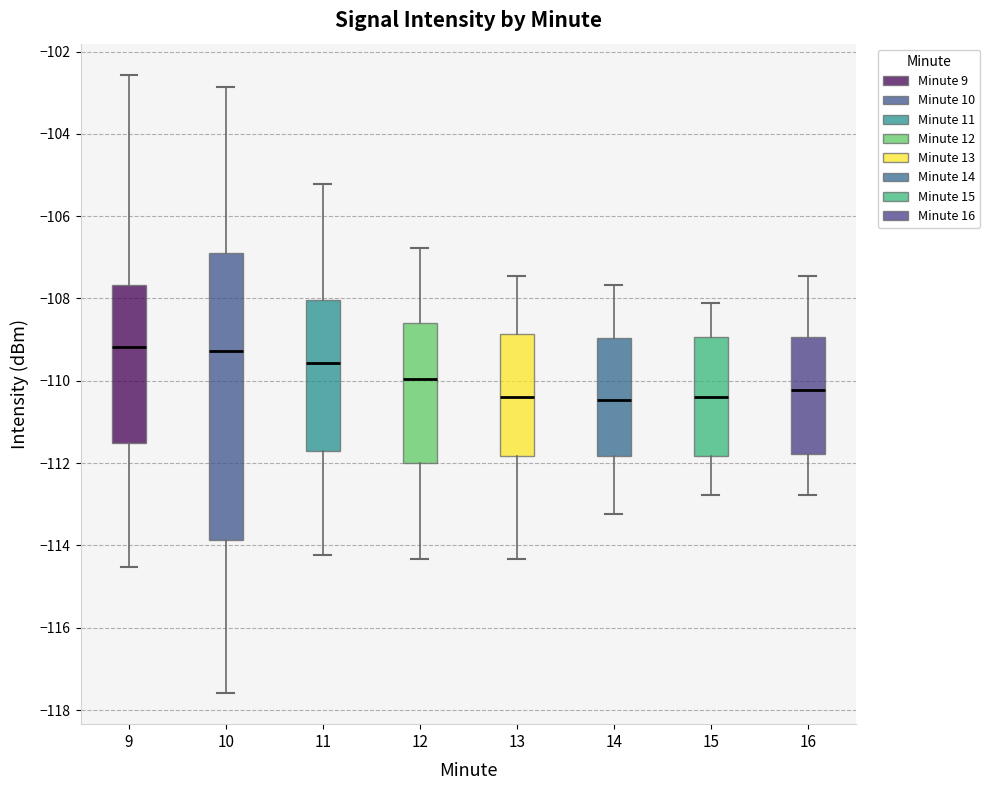

Reading left to right, transcribe this box plot: for each box, give where its median line is, the range the box spans, and where its two whiskers end, as read against the y-axis. The values are not printed on the chart, so give them approximately, as read against the axis.

9: median -109.2, box -111.6 to -107.6, whiskers -114.6 to -102.6
10: median -109.2, box -113.8 to -106.8, whiskers -117.6 to -102.8
11: median -109.6, box -111.6 to -108.0, whiskers -114.2 to -105.2
12: median -110.0, box -112.0 to -108.6, whiskers -114.4 to -106.8
13: median -110.4, box -111.8 to -108.8, whiskers -114.4 to -107.4
14: median -110.4, box -111.8 to -109.0, whiskers -113.2 to -107.6
15: median -110.4, box -111.8 to -109.0, whiskers -112.8 to -108.2
16: median -110.2, box -111.8 to -109.0, whiskers -112.8 to -107.4